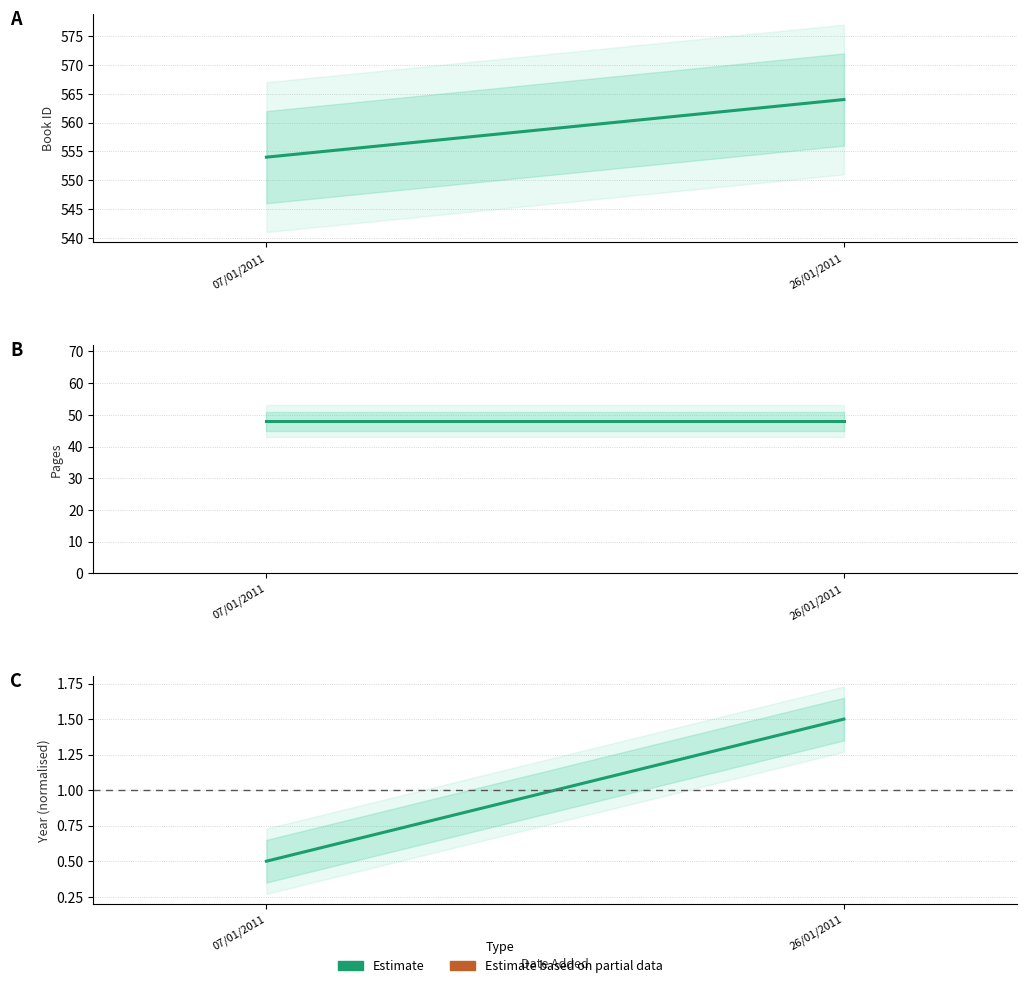

List the labels in order of value, largest first.

26/01/2011, 07/01/2011